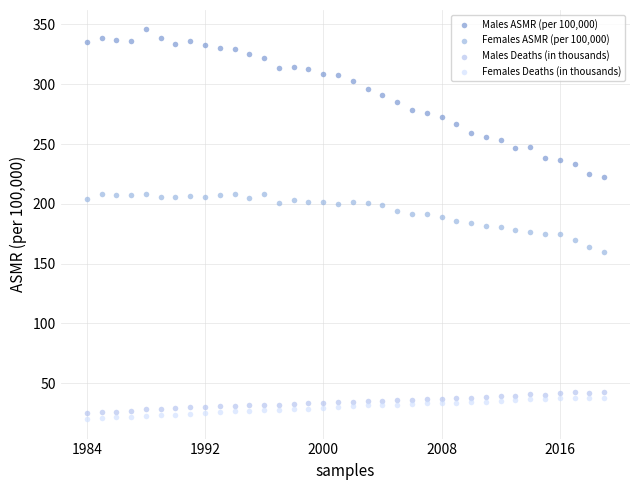

Which series has the largest Y range (max minus min)?

Males ASMR (per 100,000)